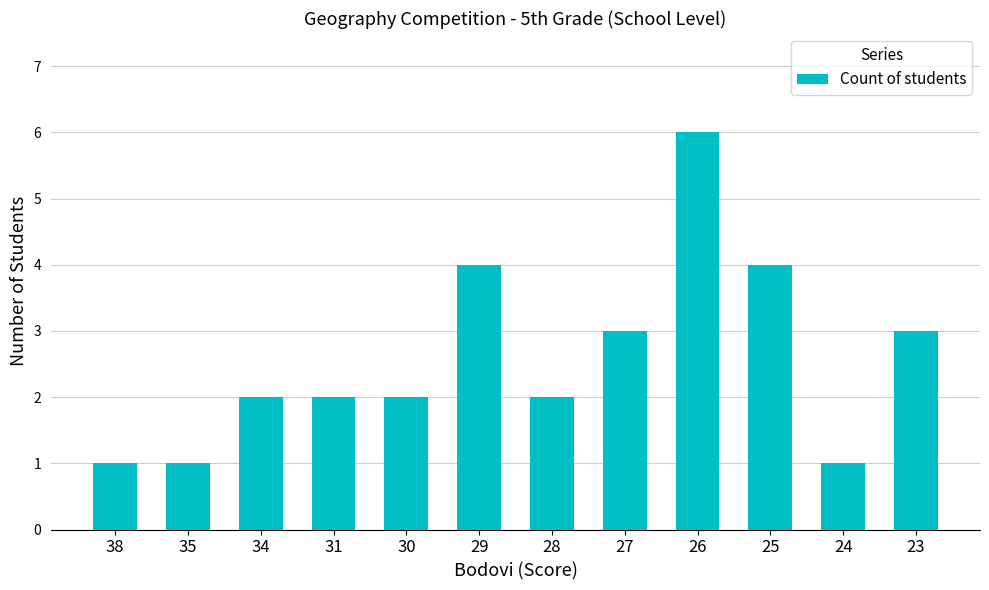

Which label corresponds to the largest value in the chart?

26